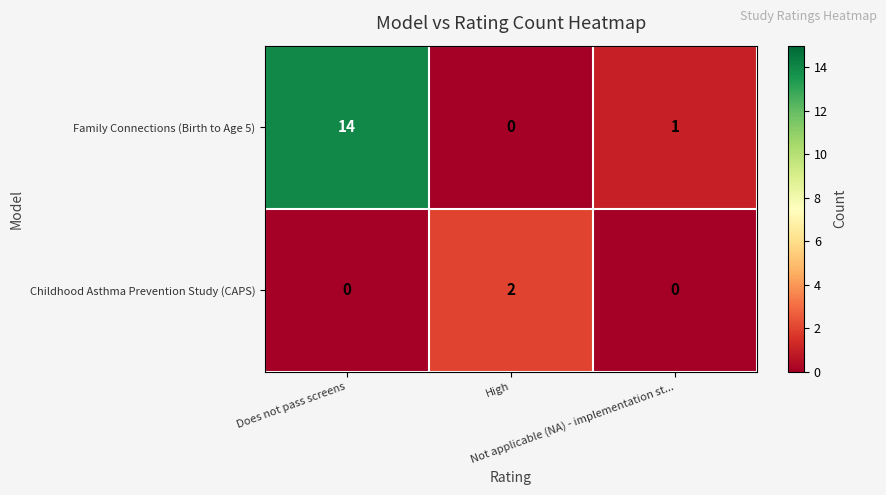

What is the maximum value shown in the chart?

14